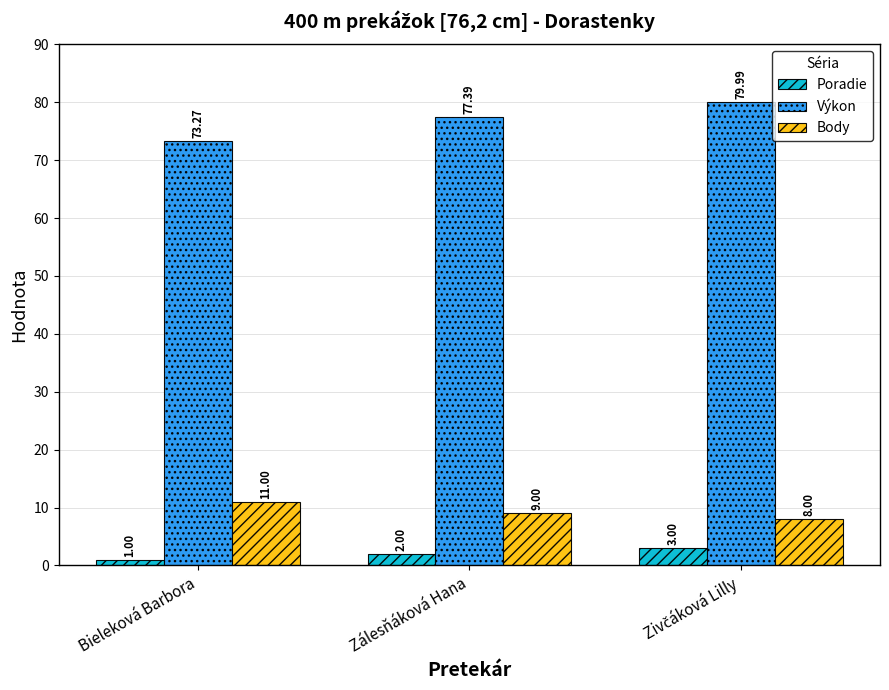

What is the difference between the maximum and second lowest values in the Body series?

2.0